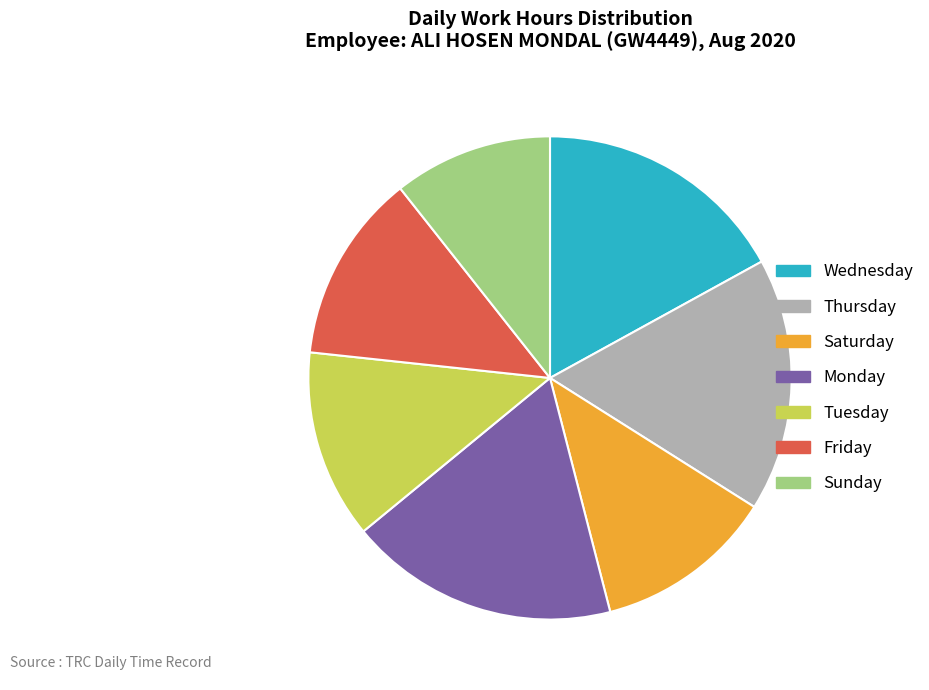

True or false: Tuesday accounts for 1% of the total.

False